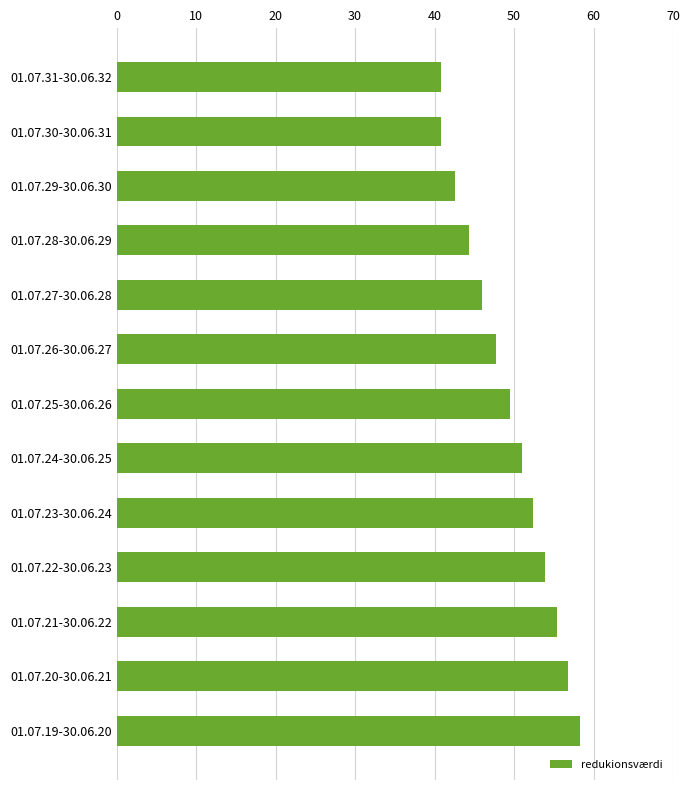

Is it true that the value at 01.07.19-30.06.20 is 27.7?

False